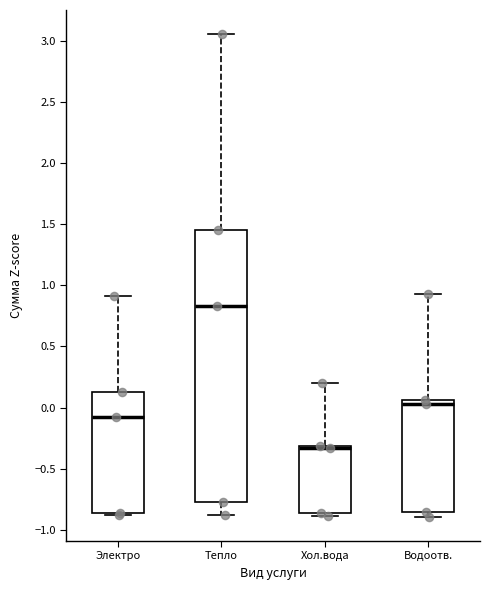

Which box is the tallest, from its lower edge to its upper edge?

Тепло